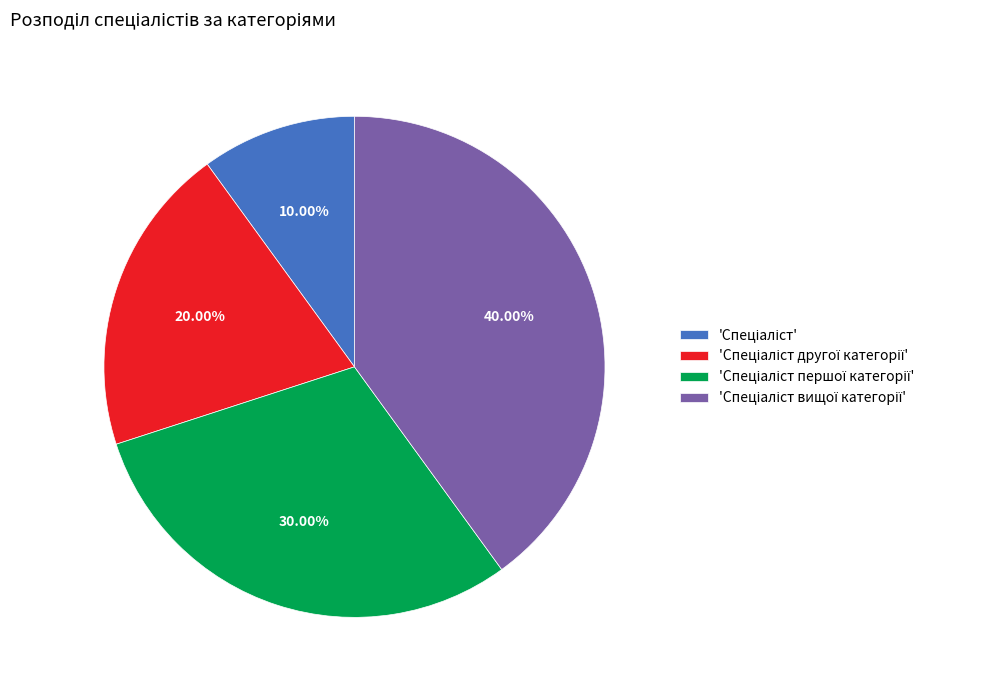

Is there a majority slice in this chart?

No